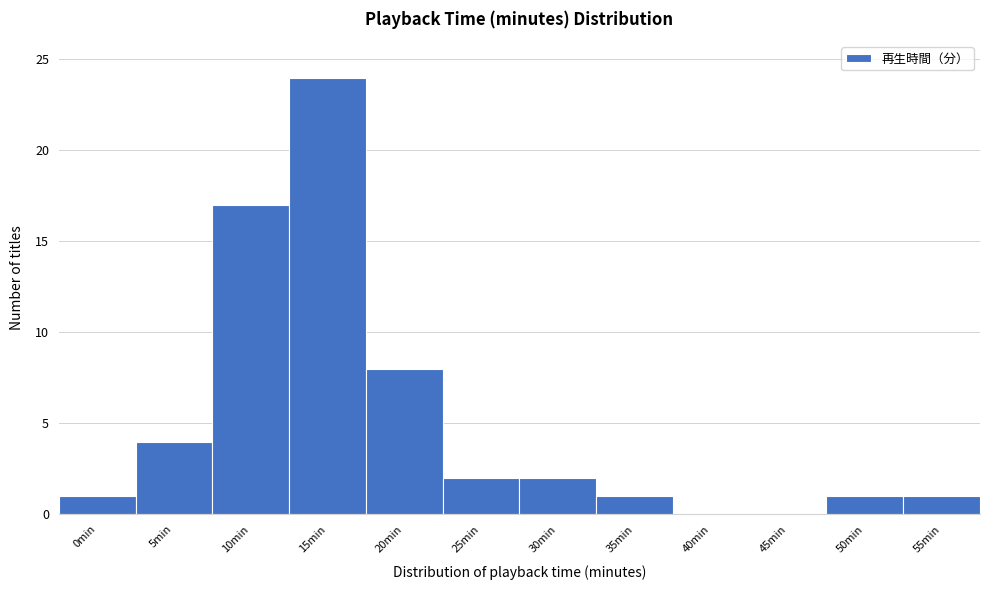

True or false: the data shows 4 at 5min.

True